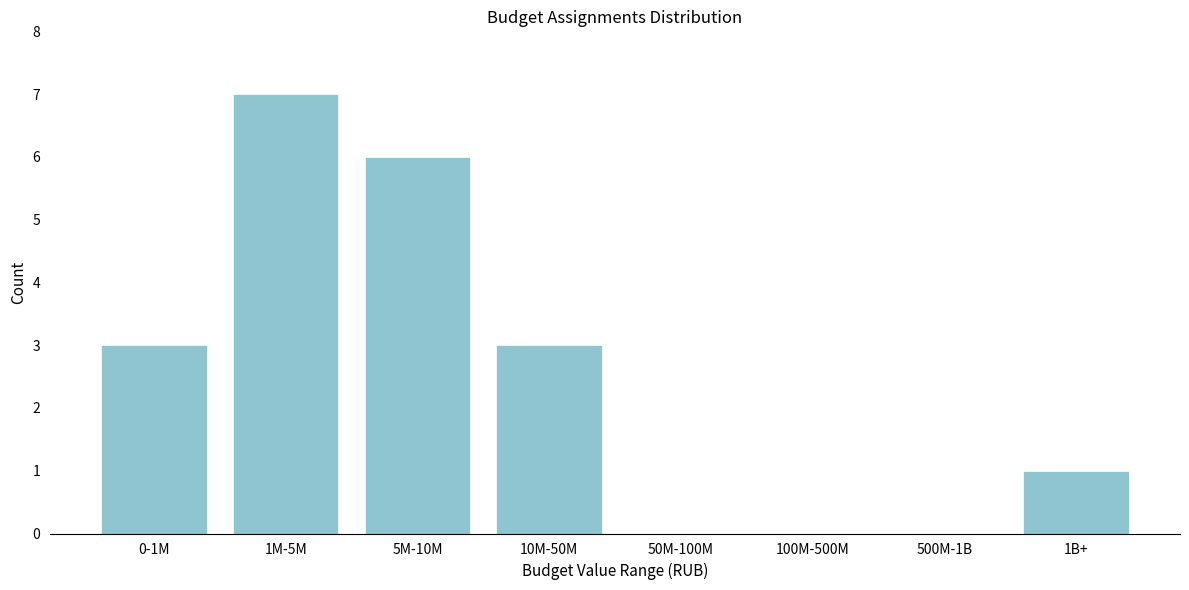

Reading left to right, extract all data points from this chart.

0-1M=3	1M-5M=7	5M-10M=6	10M-50M=3	50M-100M=0	100M-500M=0	500M-1B=0	1B+=1